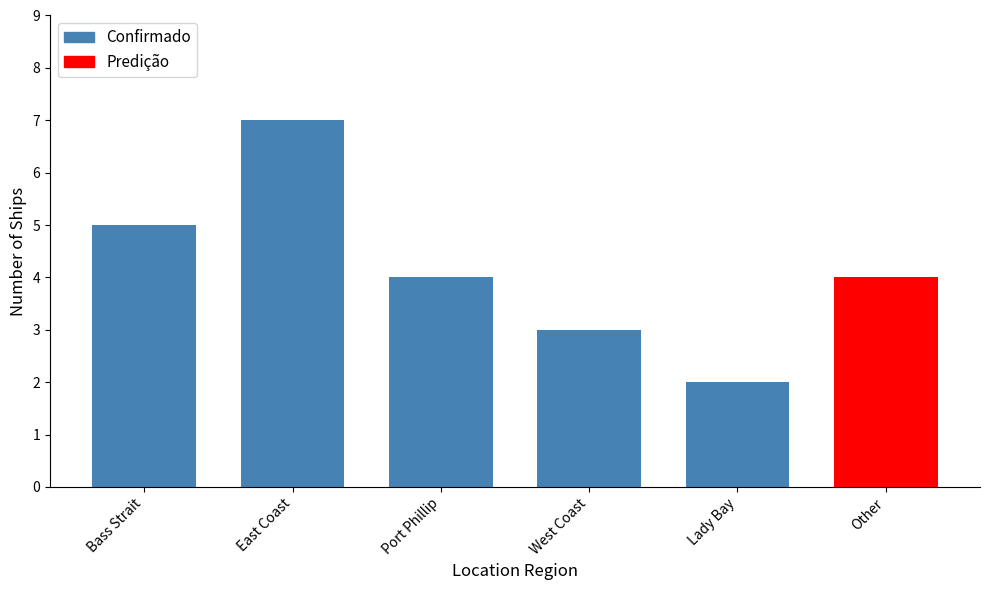

Which label corresponds to the smallest value in the chart?

Lady Bay